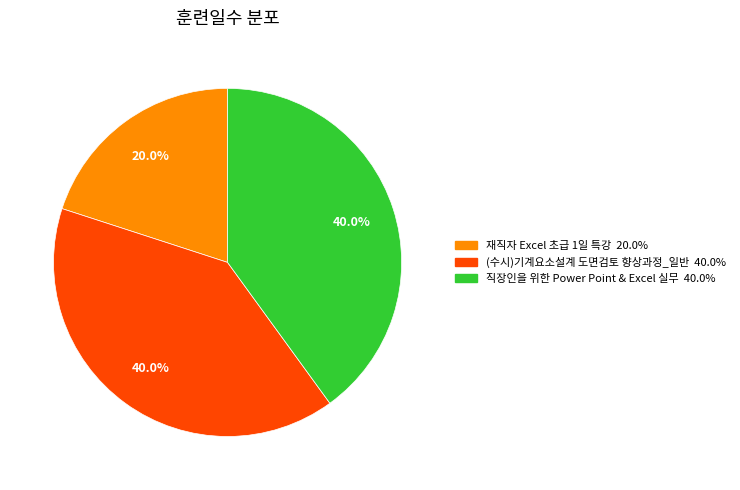

Approximately how many times larger is the value at 재직자 Excel 초급 1일 특강 compared to 직장인을 위한 Power Point & Excel 실무?

0.5